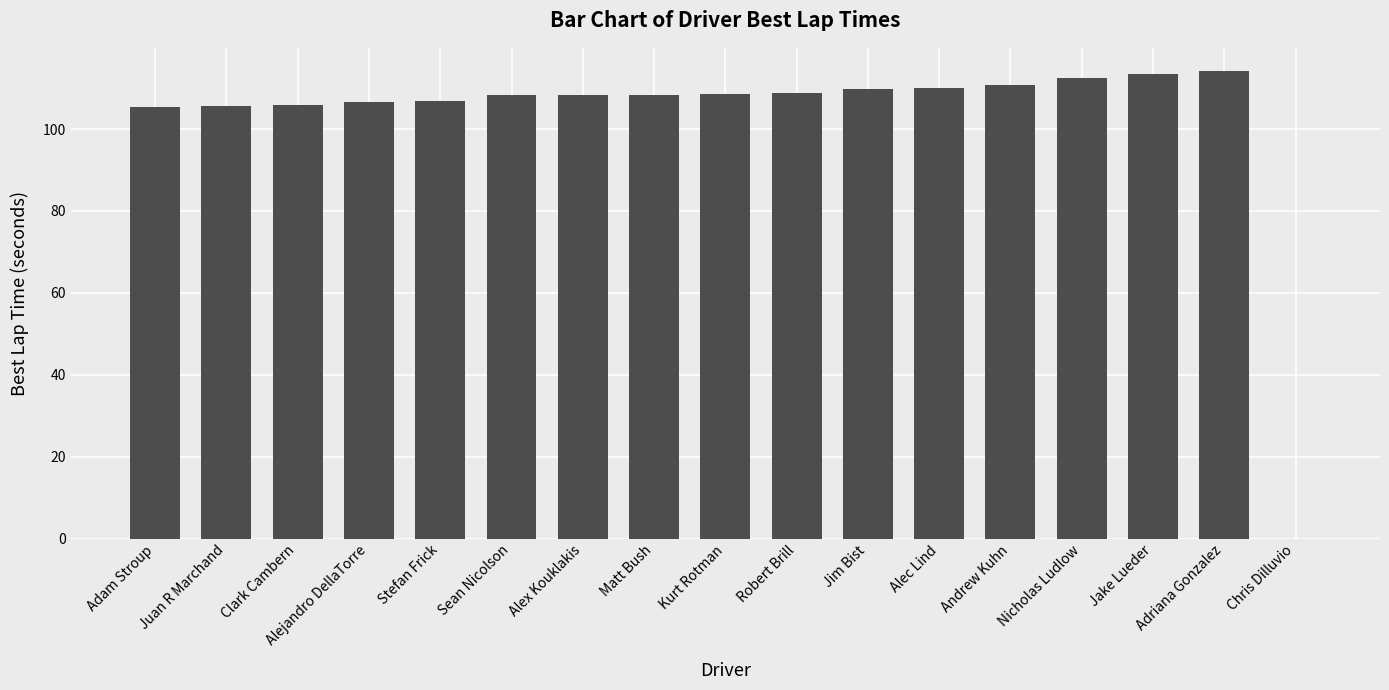

What is the sum of the values at Adam Stroup and Alex Kouklakis?

213.9